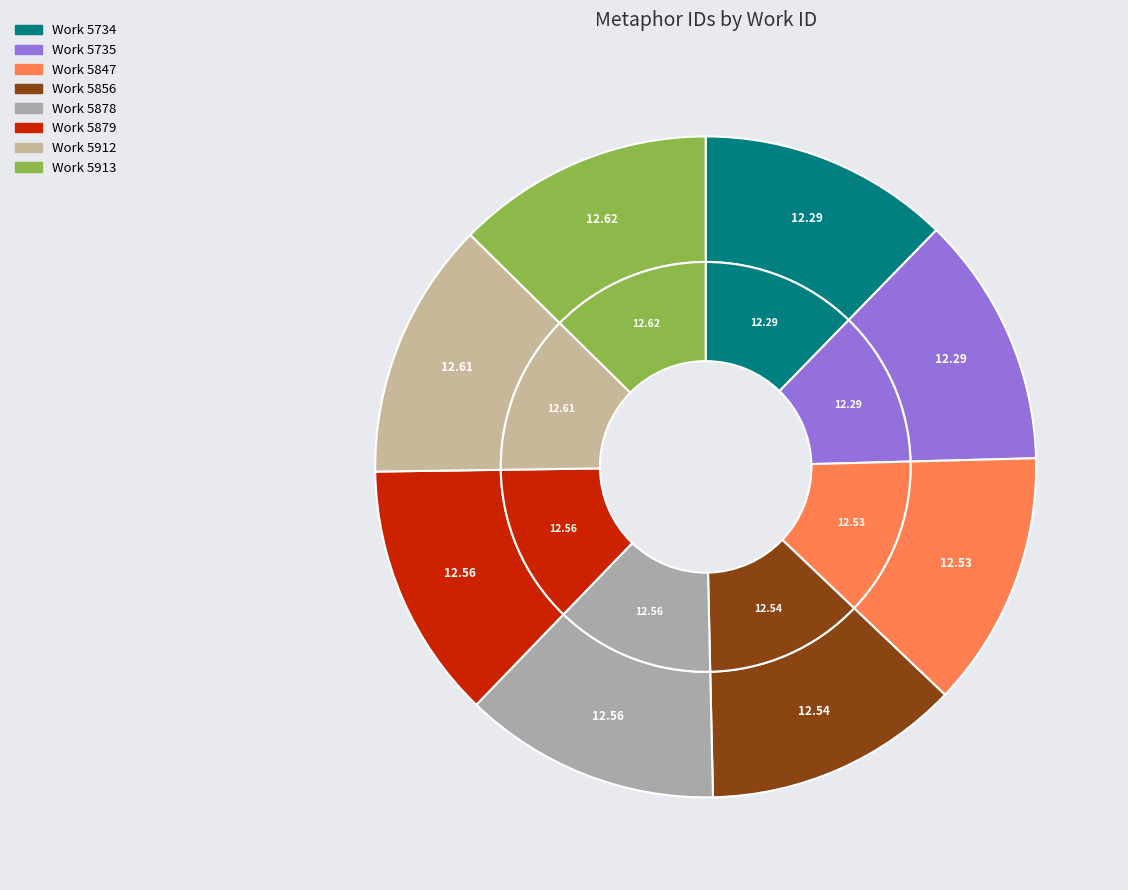

To the nearest percent, what portion does 5847 represent?

13%